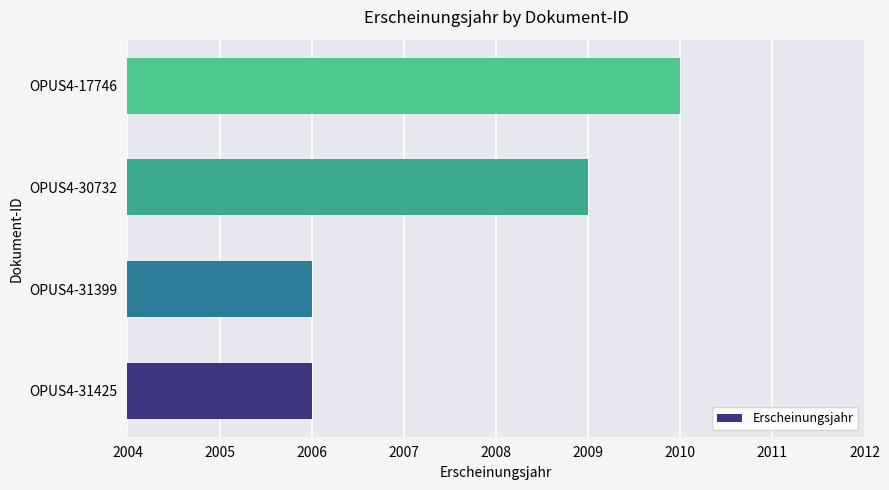

How many data points are less than 2009?

2